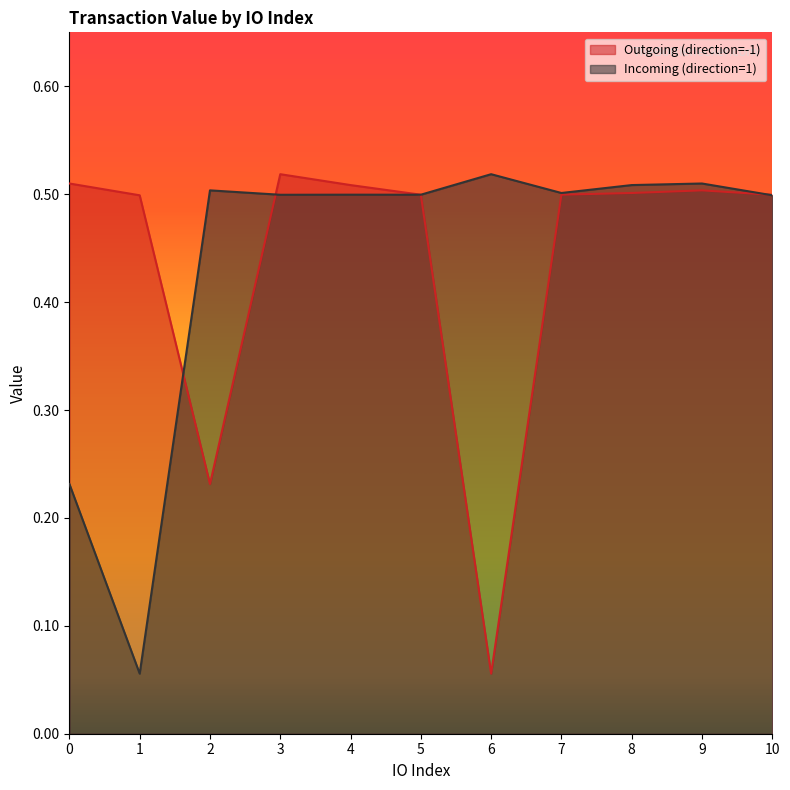

Reading right to left, list all the values displayed in this chart.

Outgoing (direction=-1): 0.5	0.5	0.5	0.5	0.1	0.5	0.5	0.5	0.2	0.5	0.5
Incoming (direction=1): 0.5	0.5	0.5	0.5	0.5	0.5	0.5	0.5	0.5	0.1	0.2